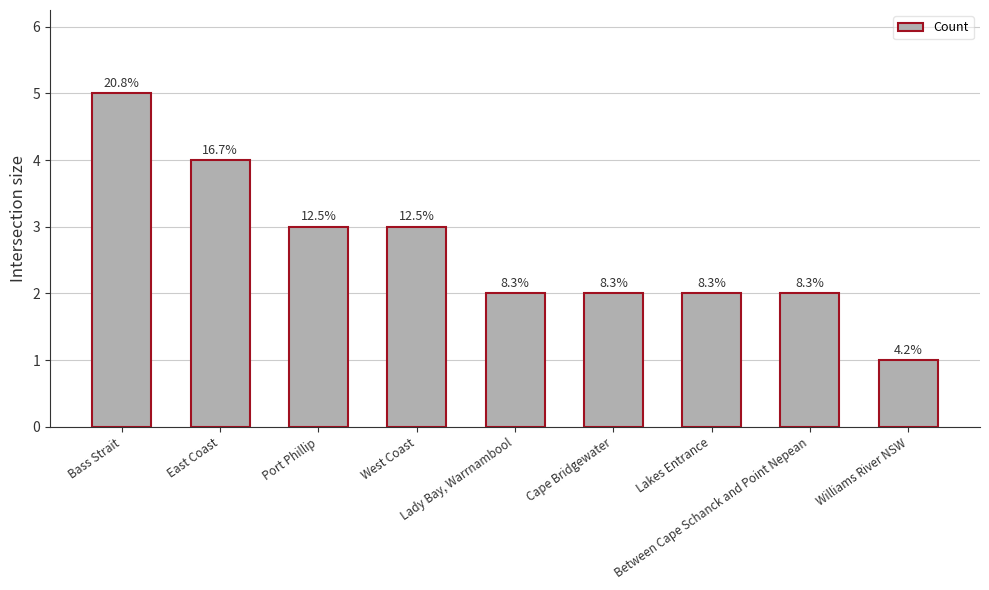

At which category does the chart reach its peak across all series?

Bass Strait